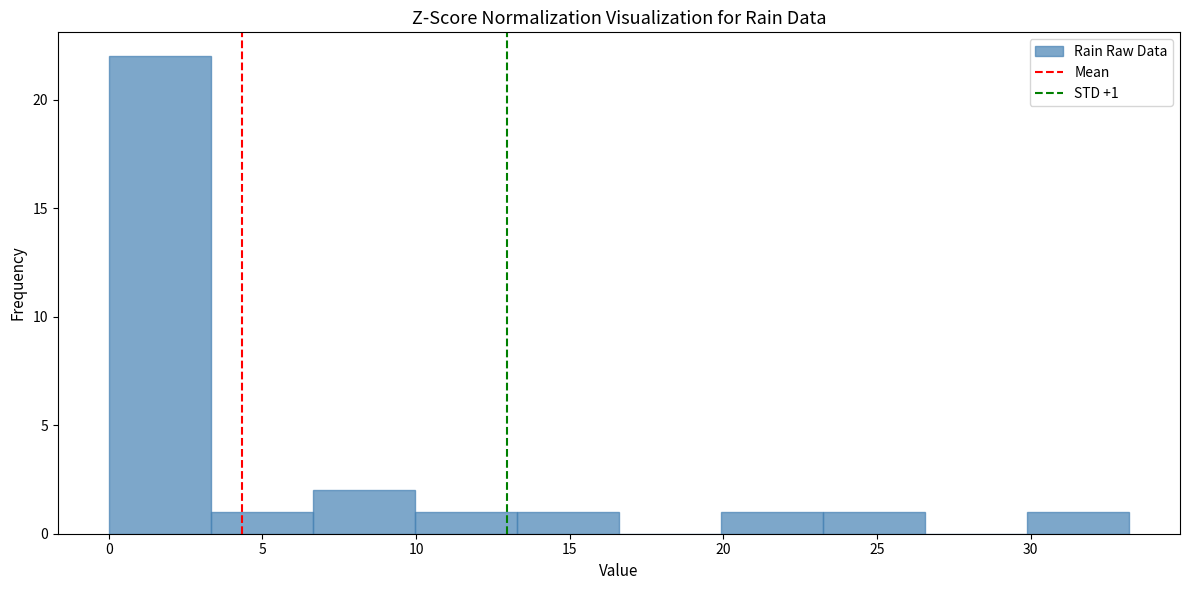

Which range on the x-axis has the tallest bar?

0.0 to 3.5